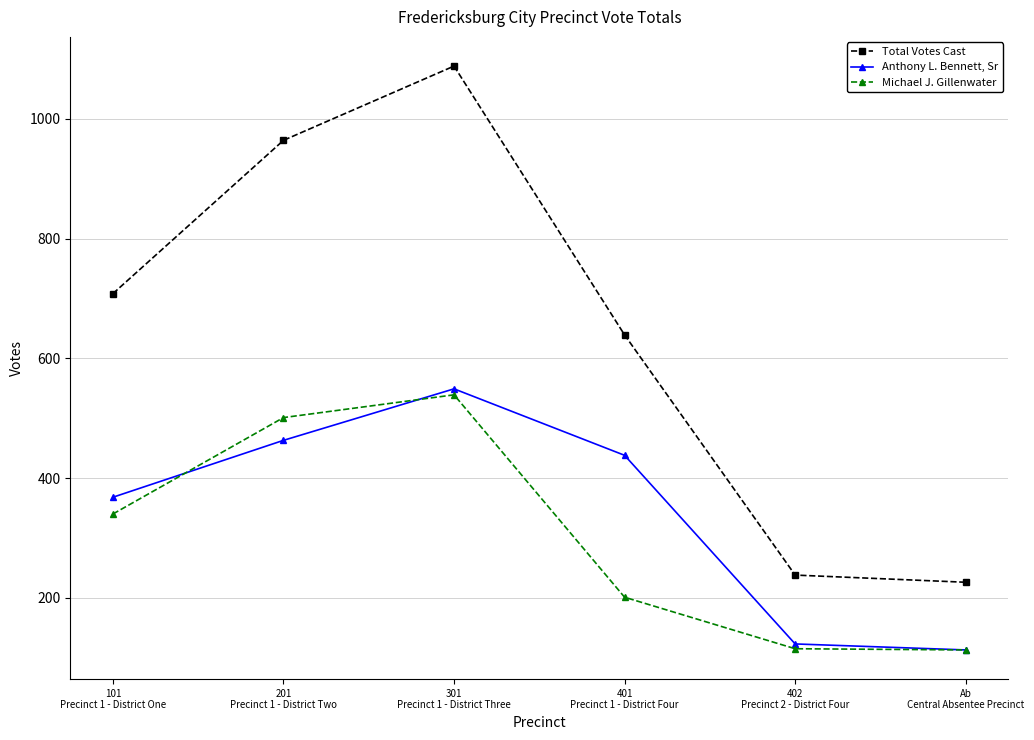

How many values in the Anthony L. Bennett, Sr series are below 438?

3